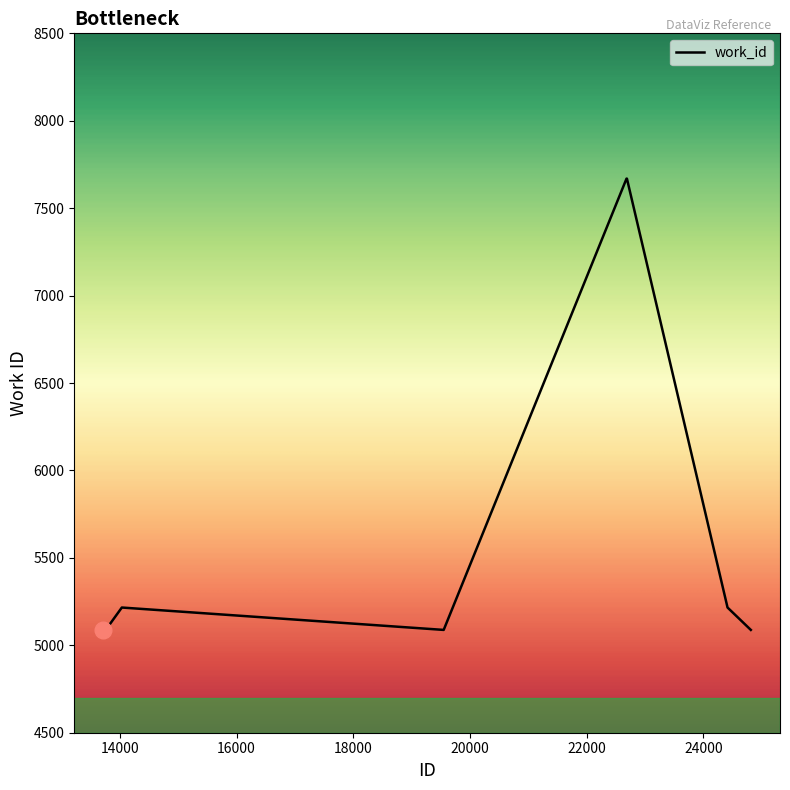

What is the greatest value displayed?

7669